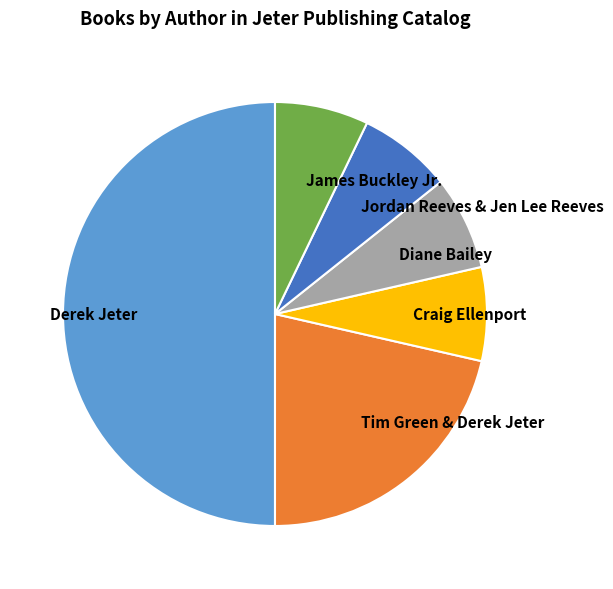

The Derek Jeter slice represents 50% of the pie. True or false?

True